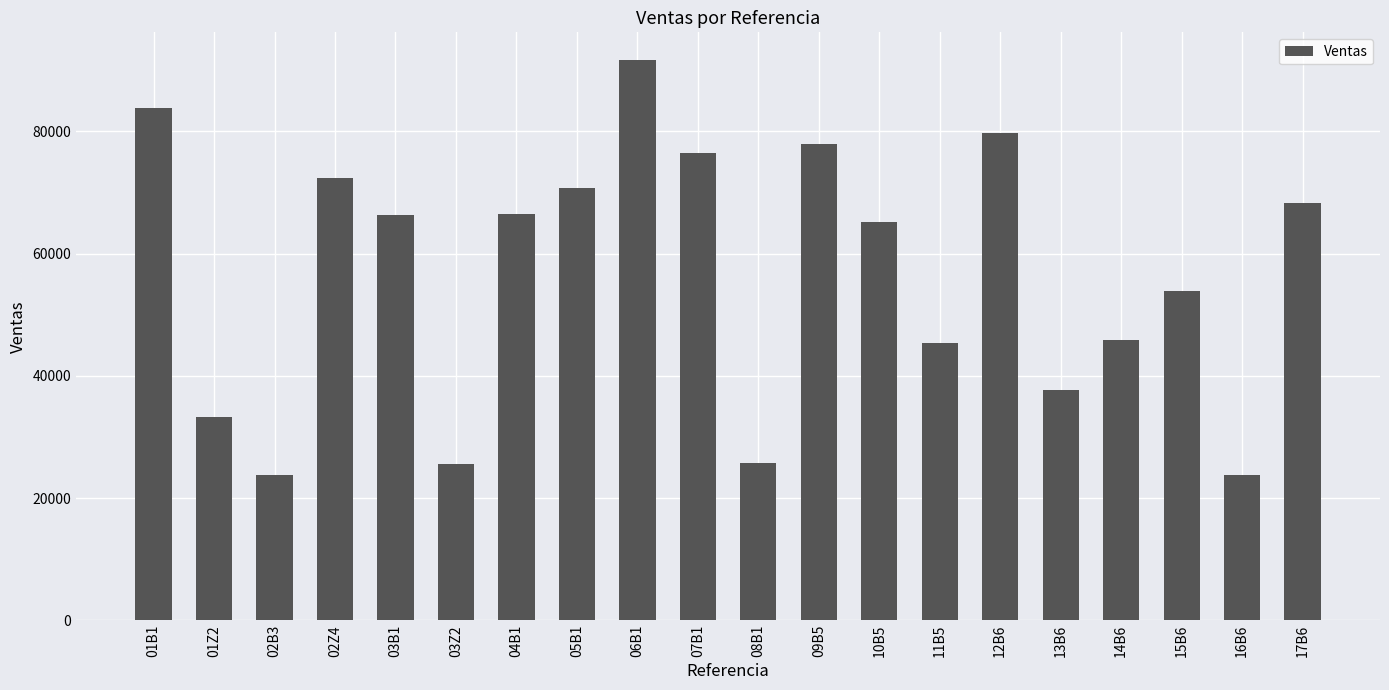

What is the approximate value at 03Z2?

25643